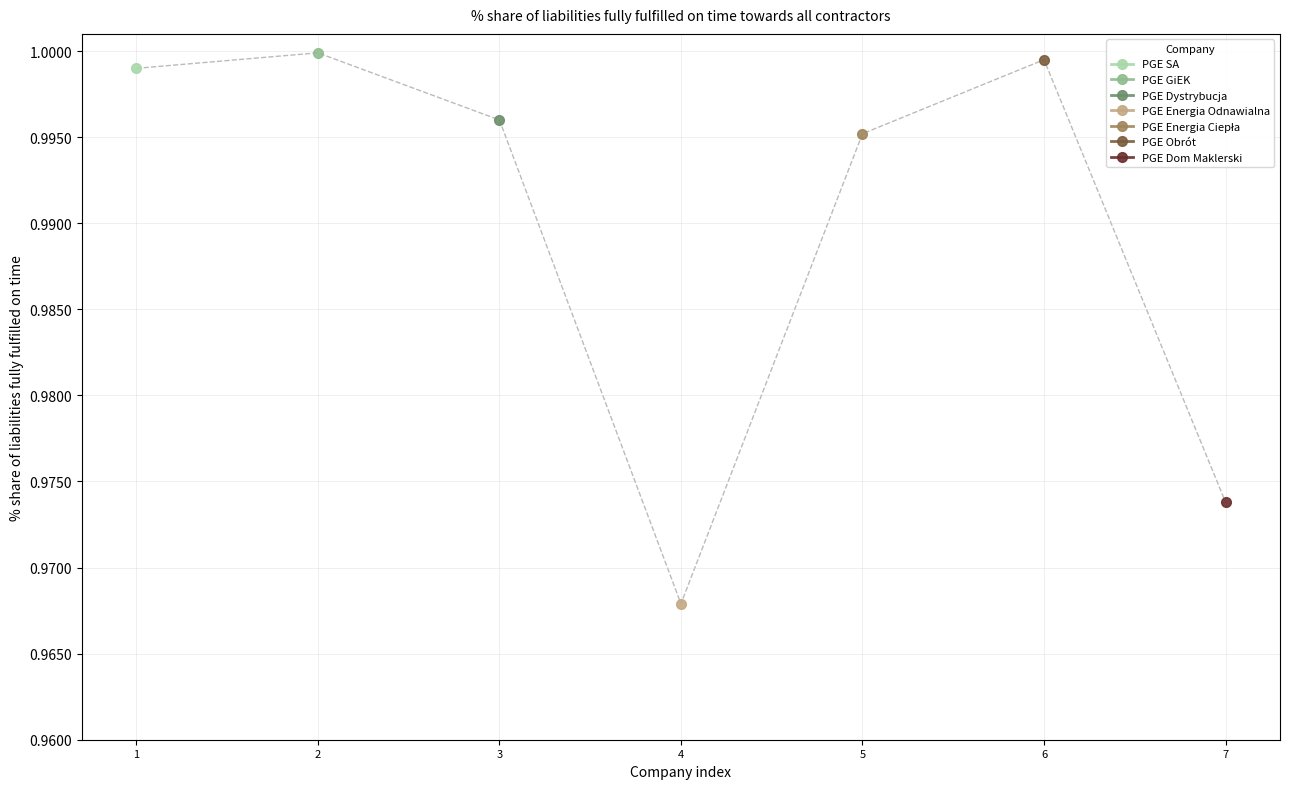

Where is the data nearest to the value 0?

4